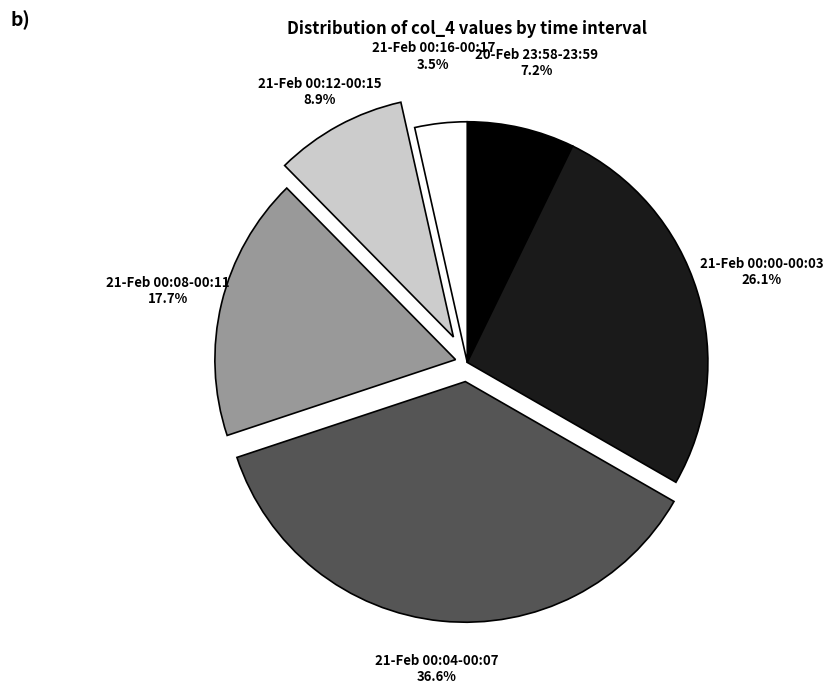

How many segments does this pie chart have?

6